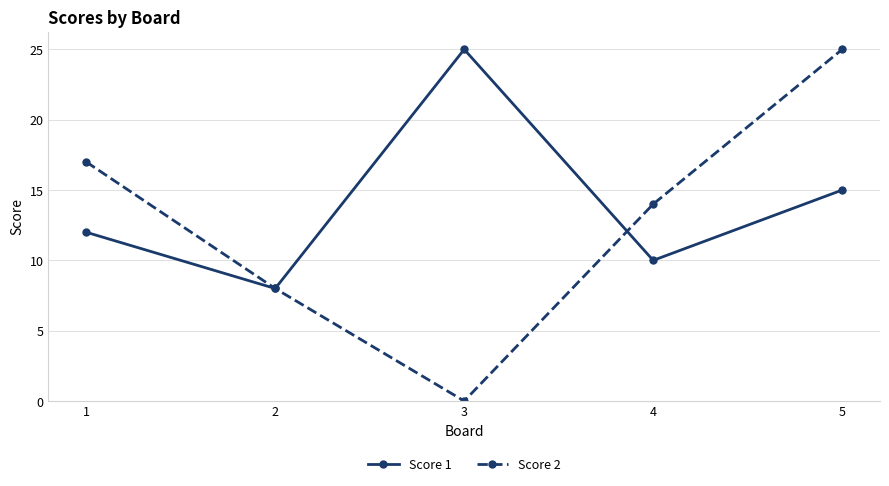

What is the sum of all Score 2 values?

64